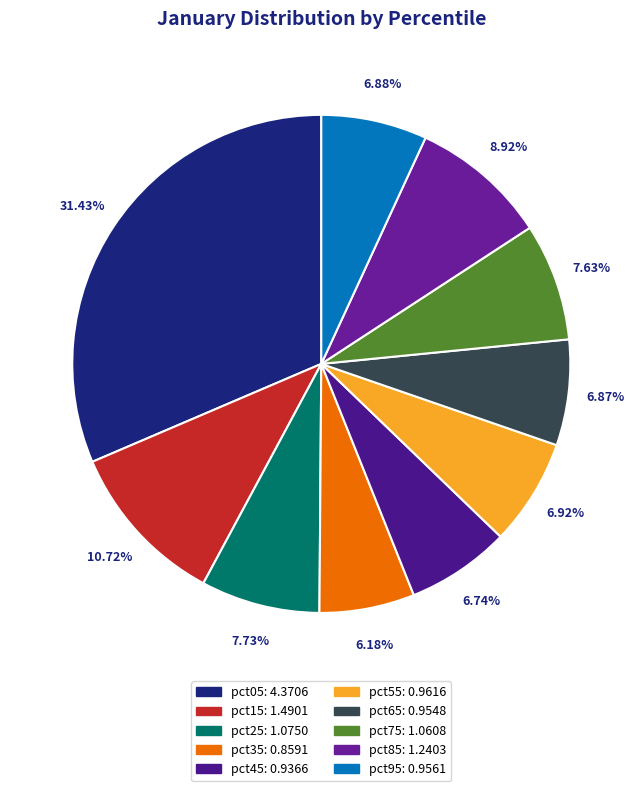

What is the largest slice in the pie chart?

pct05